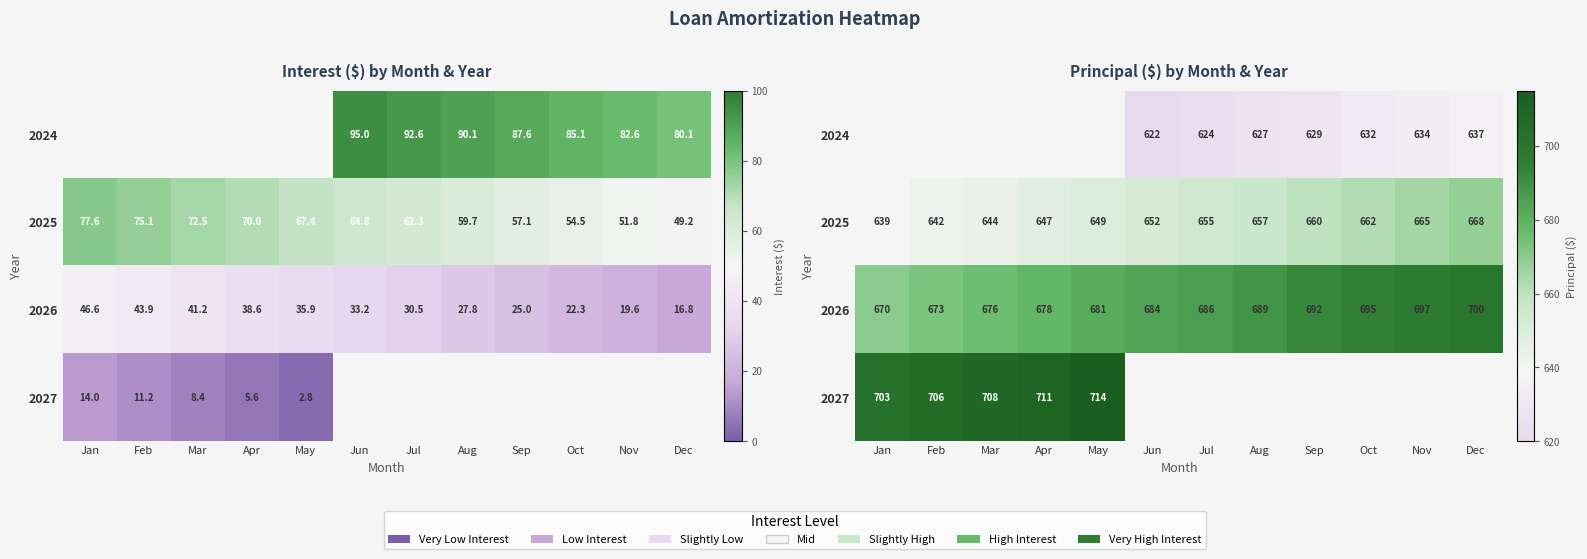

What is the lowest value of the 2027 series?

703.0